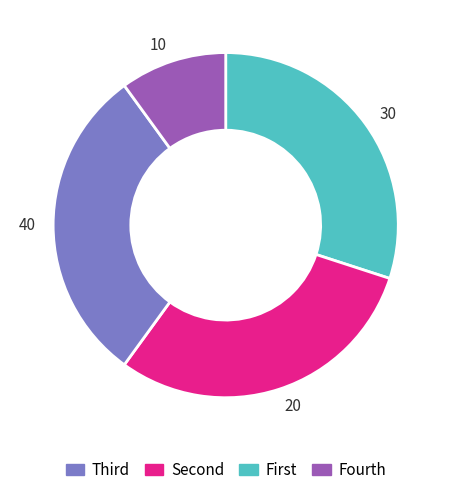

Combined, do 40 and 20 account for over 50%?

Yes